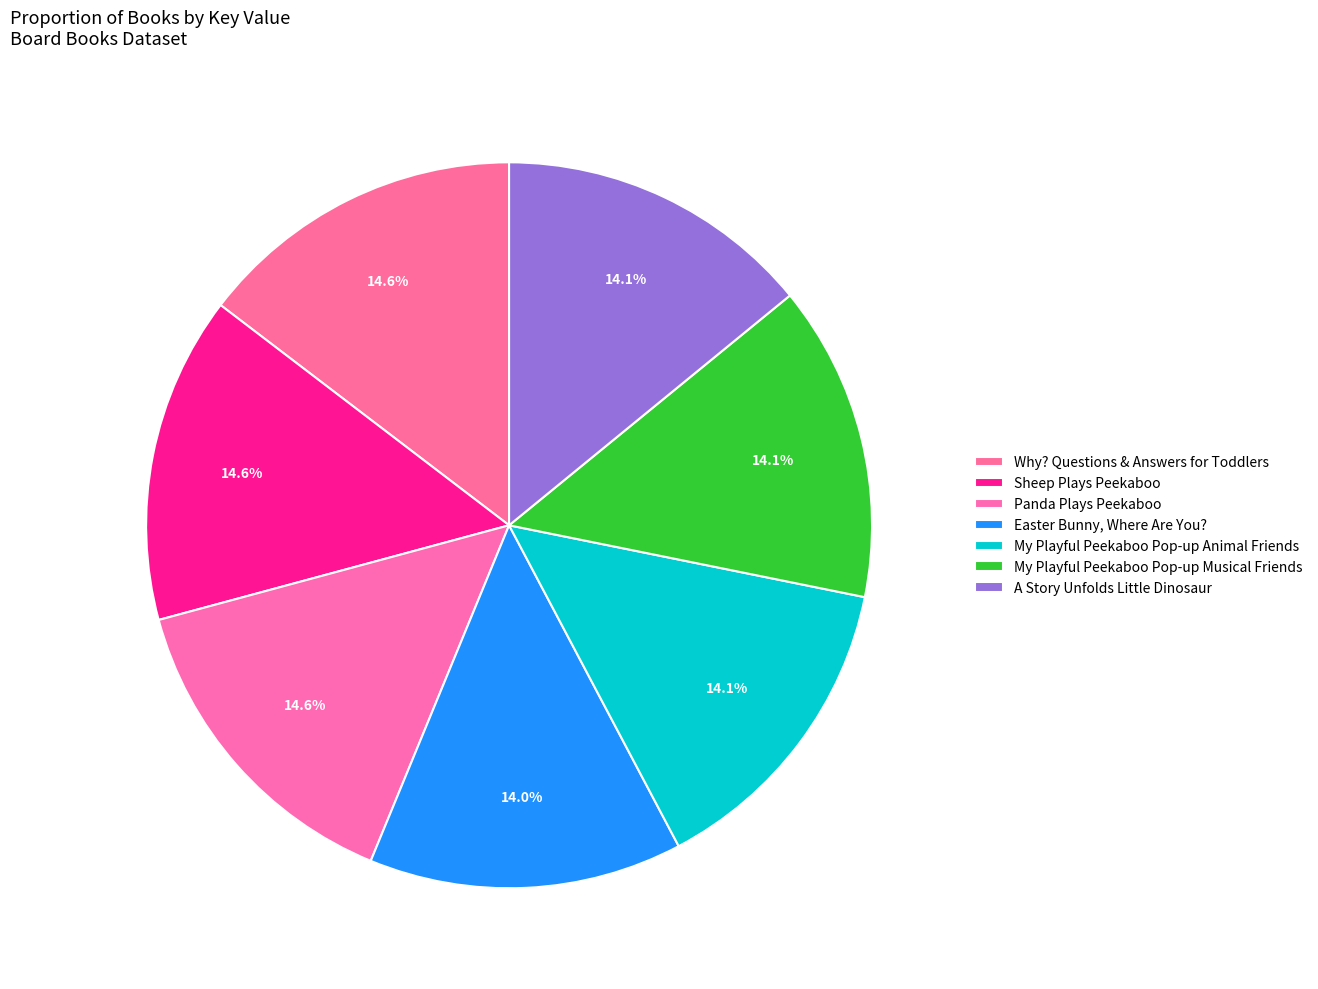

To the nearest percent, what is the average slice percentage?

14%